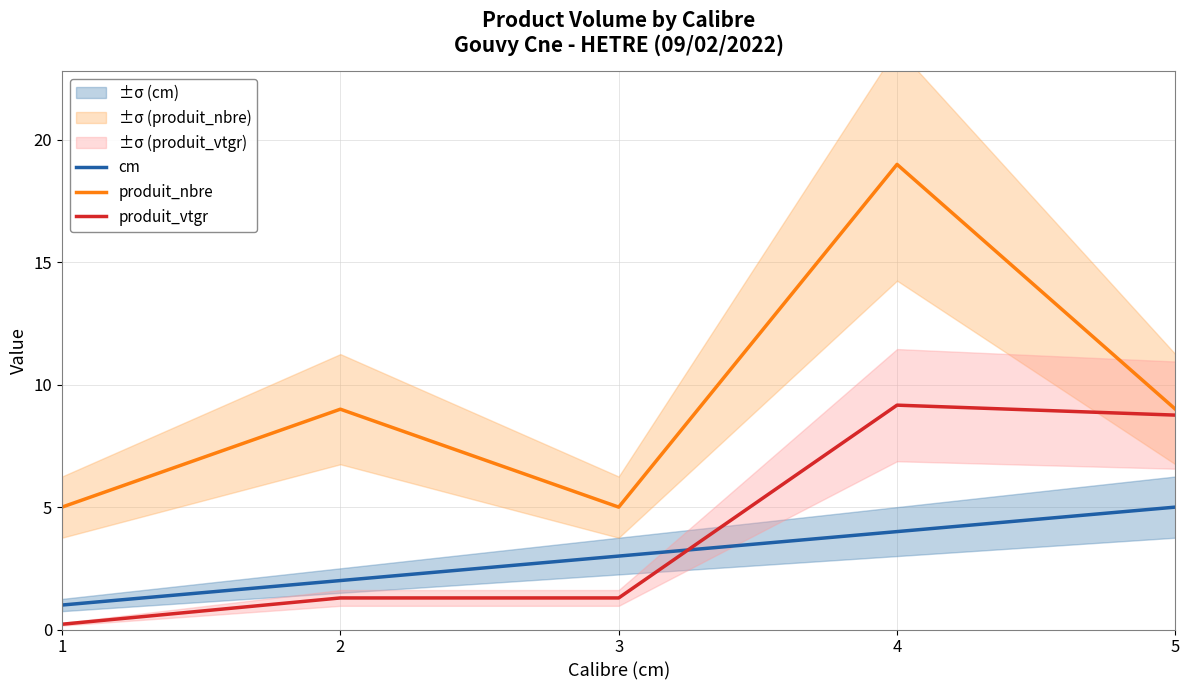

Rank the series by their maximum value, from lowest to highest.

cm, produit_vtgr, produit_nbre